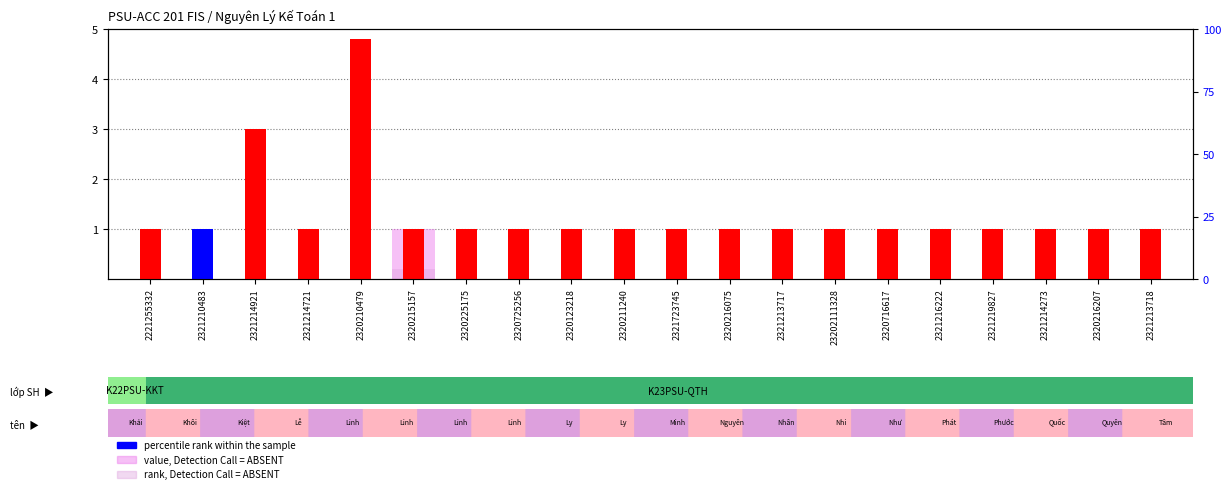

How many groups of bars are there?

20